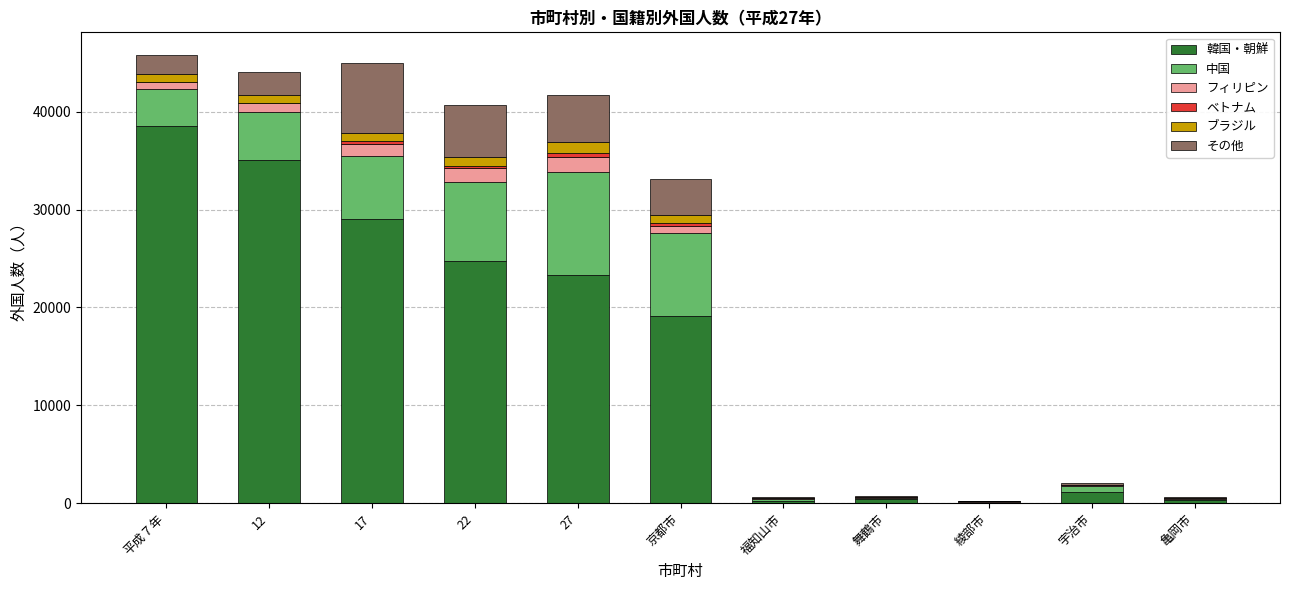

What is the maximum value for 韓国・朝鮮?

38562